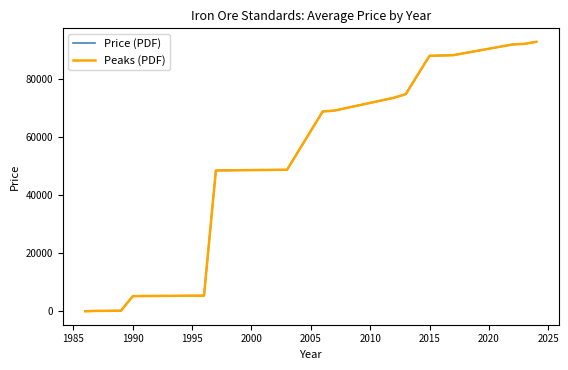

What is the average value of the Peaks (PDF) series?

50230